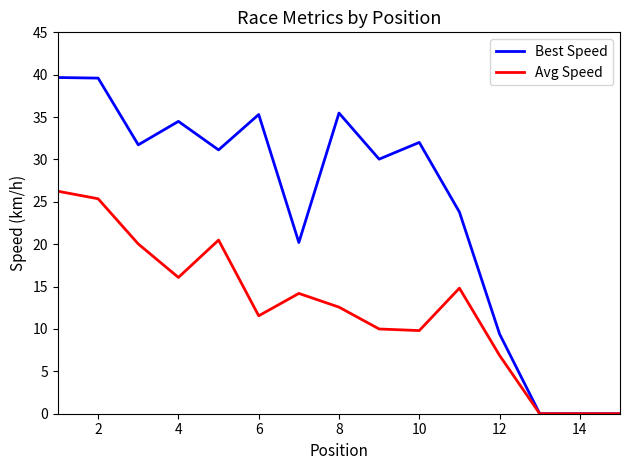

Rank the series by their average value, from lowest to highest.

Avg Speed, Best Speed